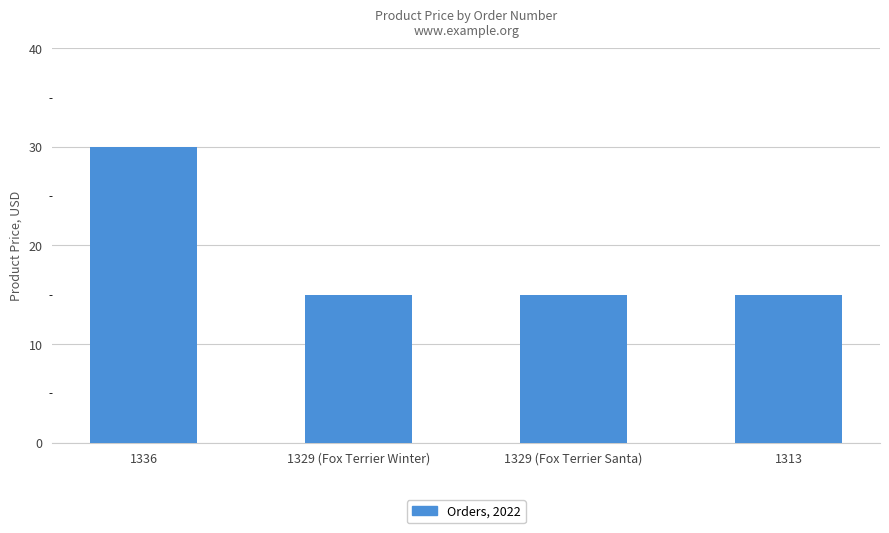

What is the value of the 2nd bar from the left?

15.0